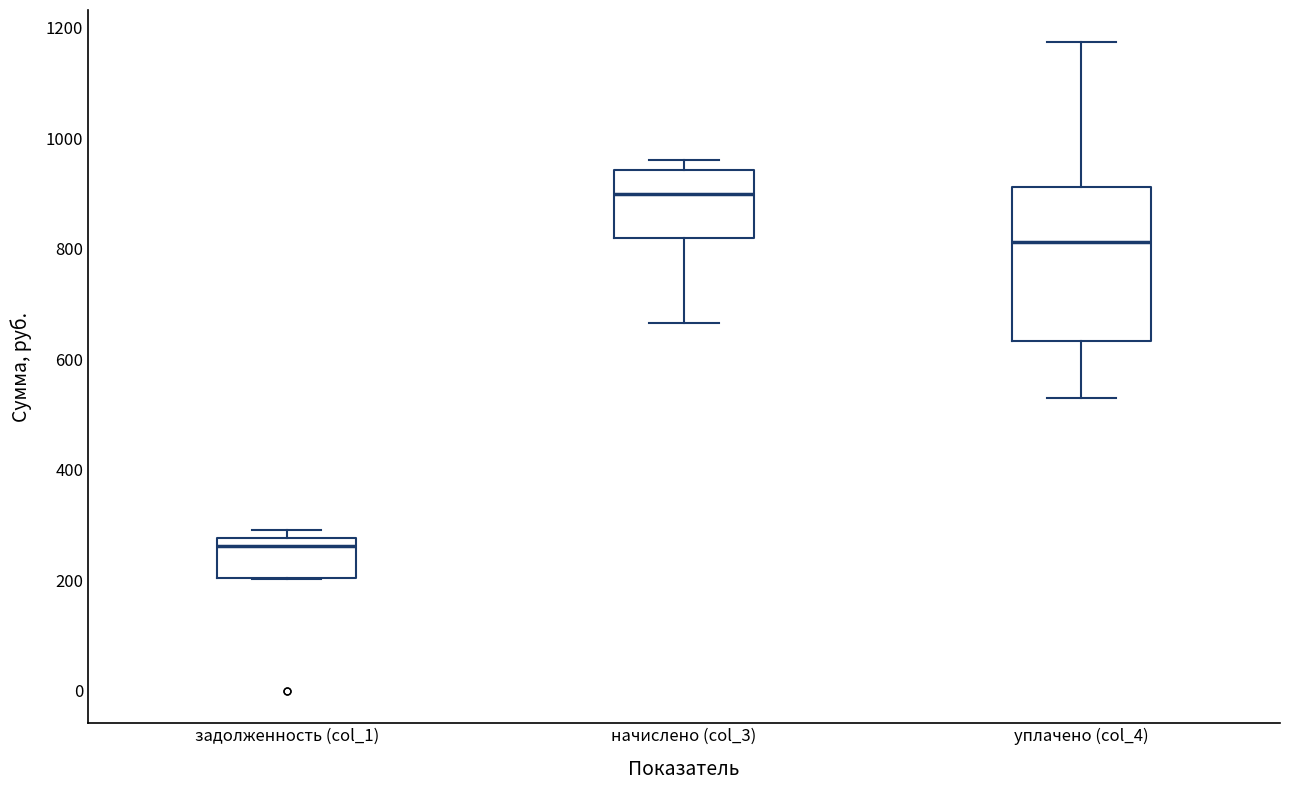

Reading left to right, read every box against the y-axis: the position of its median line, the range the box covers, and the ends of its whiskers. The values are not printed on the chart, so give them approximately, as read against the axis.

задолженность (col_1): median 260, box 200 to 280, whiskers 200 to 300
начислено (col_3): median 900, box 820 to 940, whiskers 660 to 960
уплачено (col_4): median 820, box 640 to 920, whiskers 520 to 1180